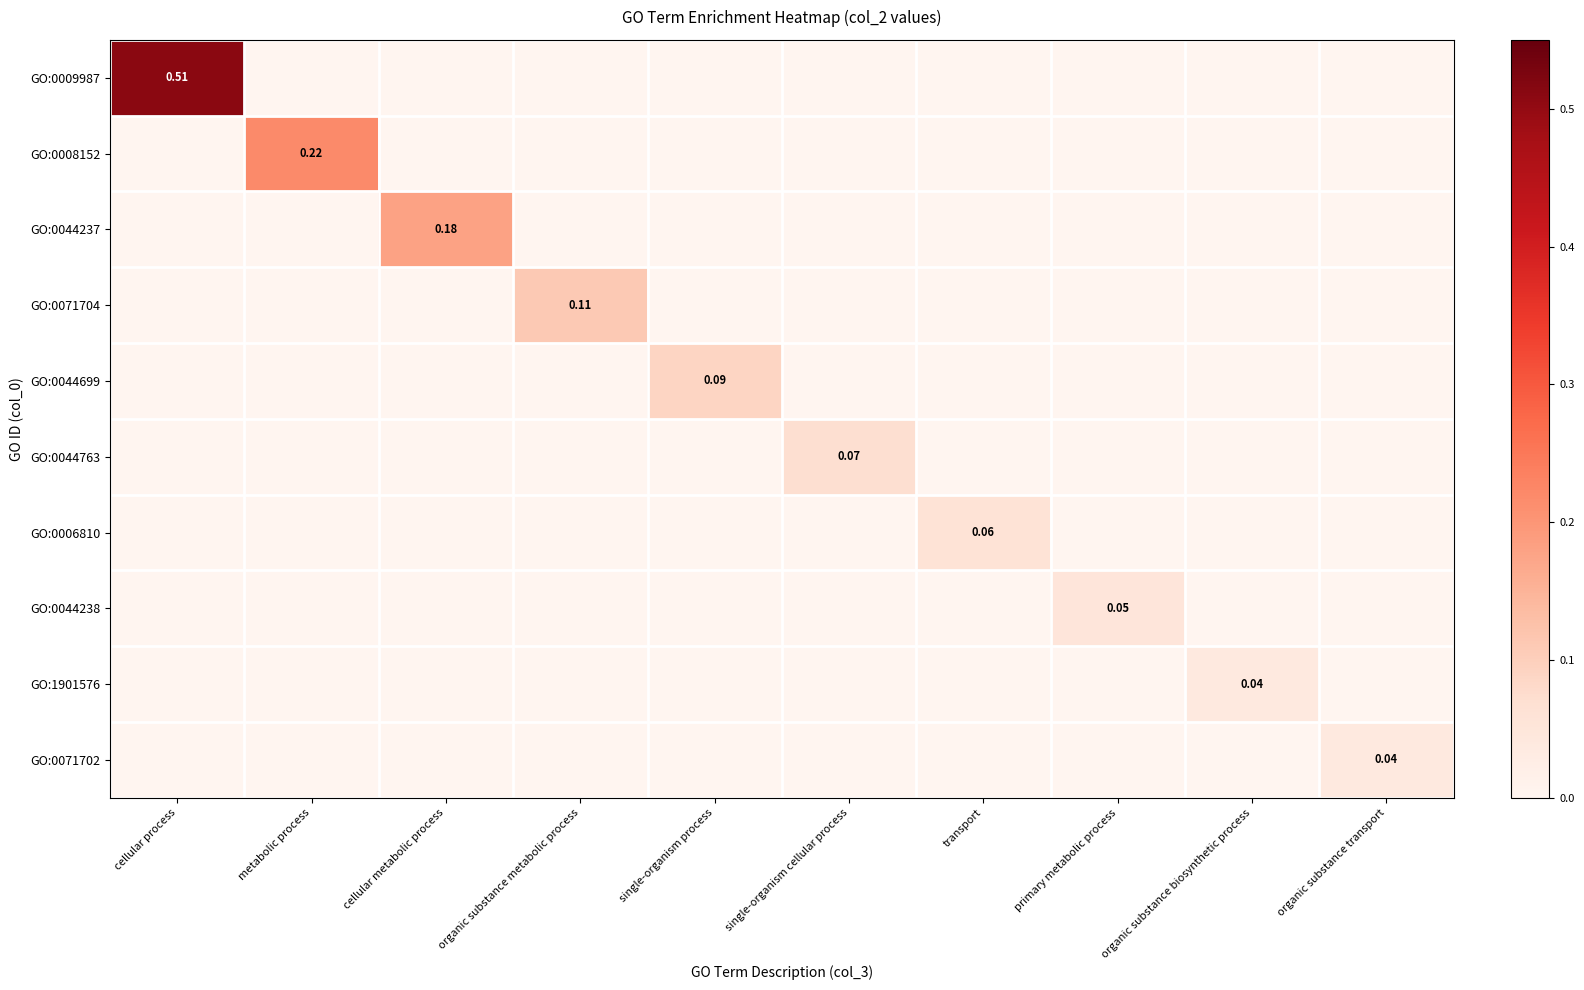

The value of GO:0071702 at organic substance biosynthetic process is -0.0. True or false?

False